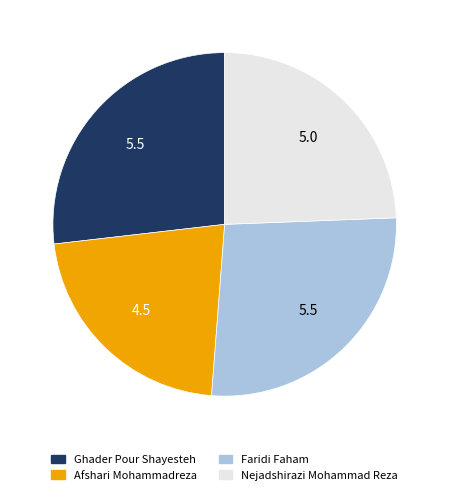

Combined, do Faridi Faham and Nejadshirazi Mohammad Reza account for over 50%?

Yes